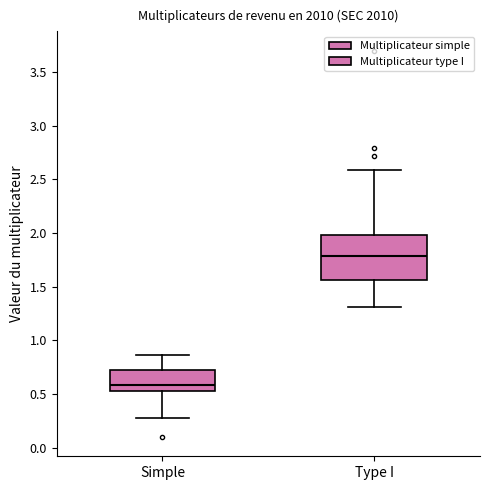

Where does the lower whisker of the box for Type I end on the y-axis? The values are not printed on the chart, so give them approximately, as read against the axis.

1.30